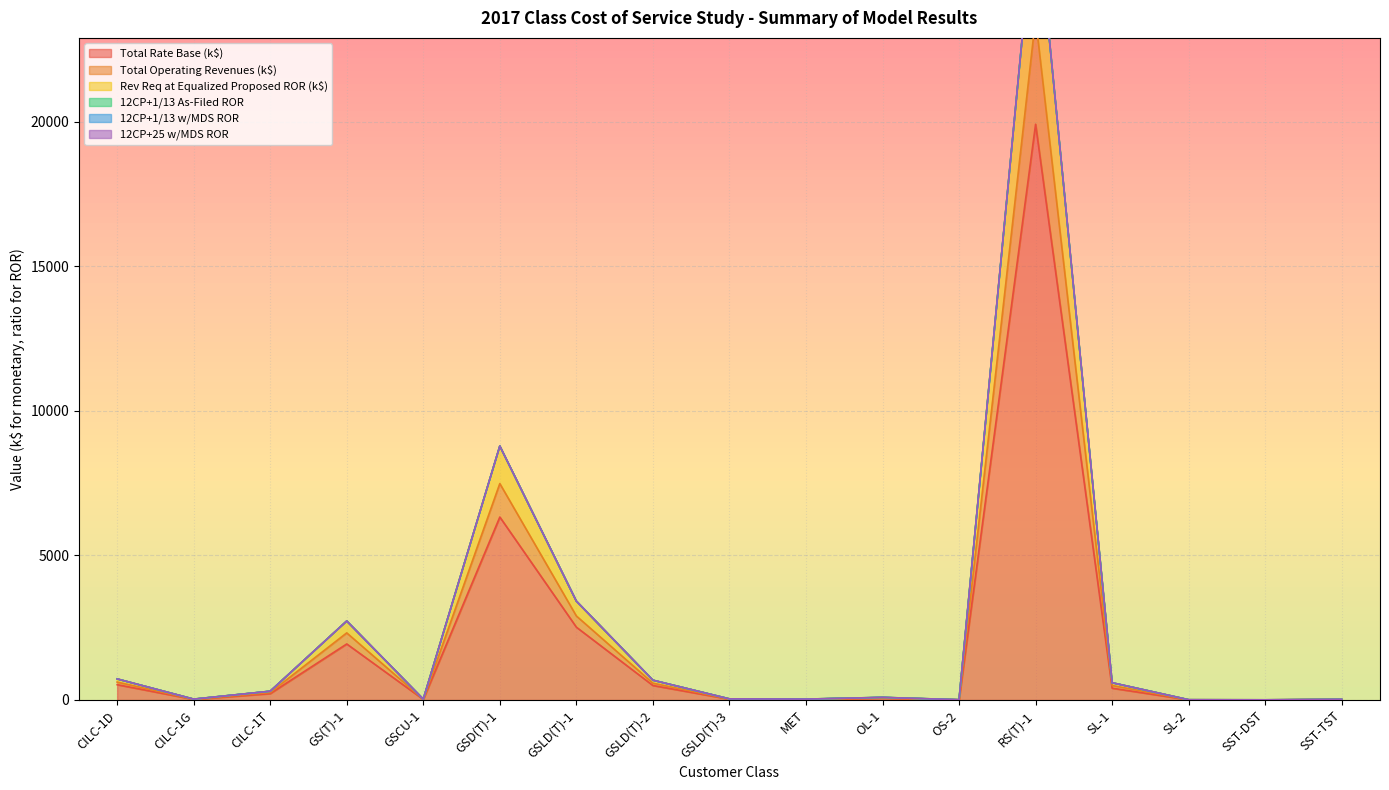

True or false: Revenue Req at Equalized Proposed ROR and Total Rate Base cross at least once.

False